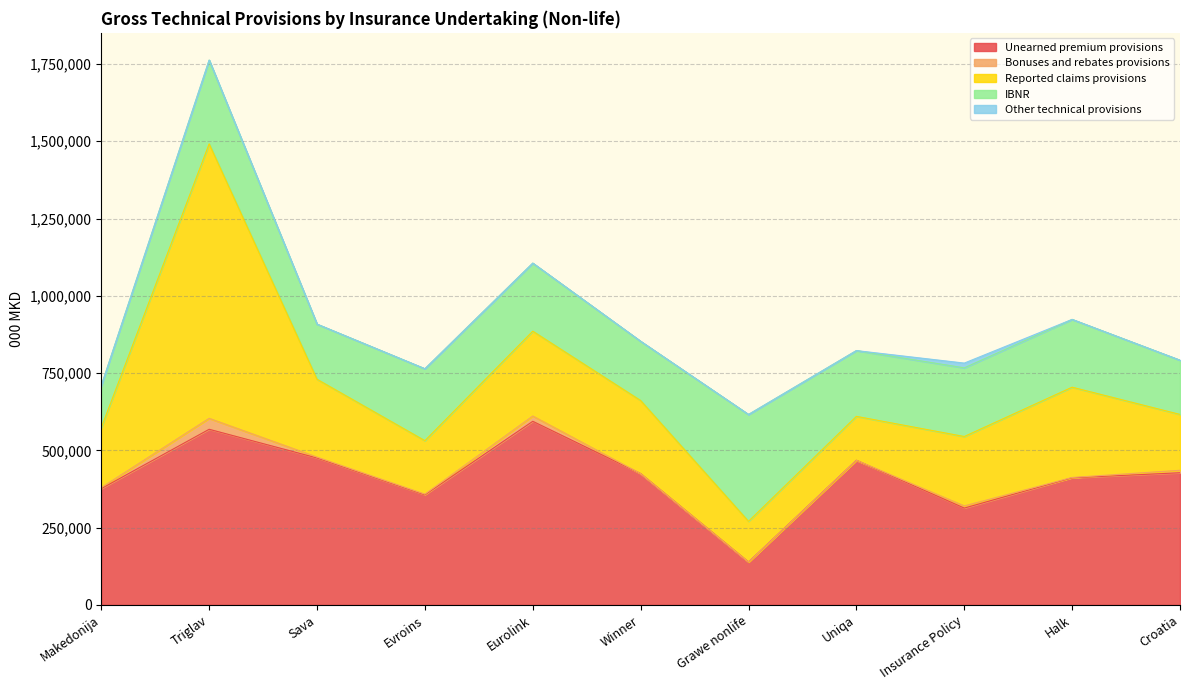

Where is Unearned premium provisions nearest to the value 366473?

Makedonija